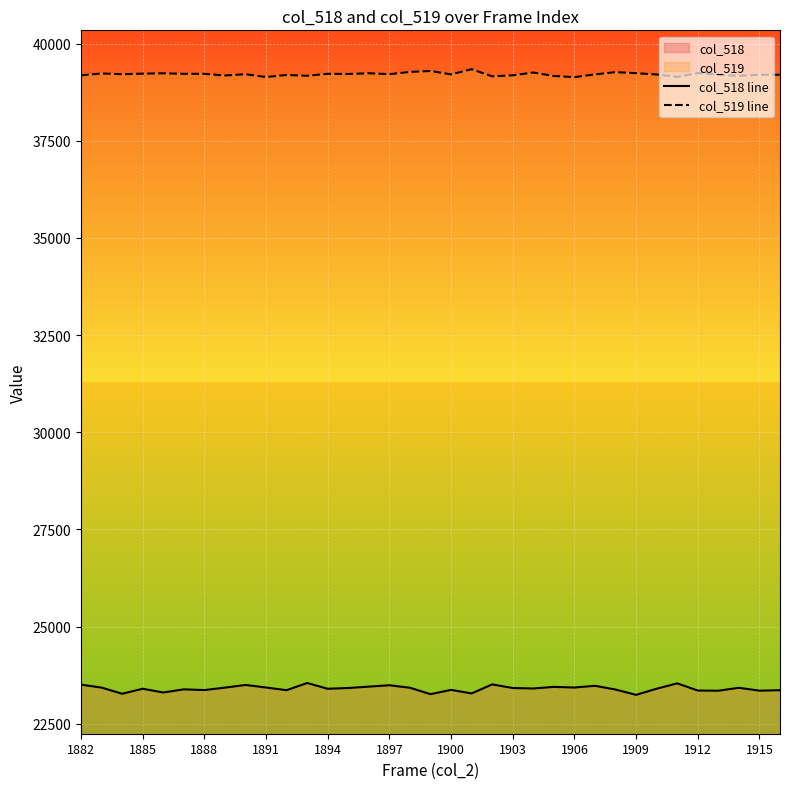

What is the value of the col_519 line point at the 27th from the left?

39267